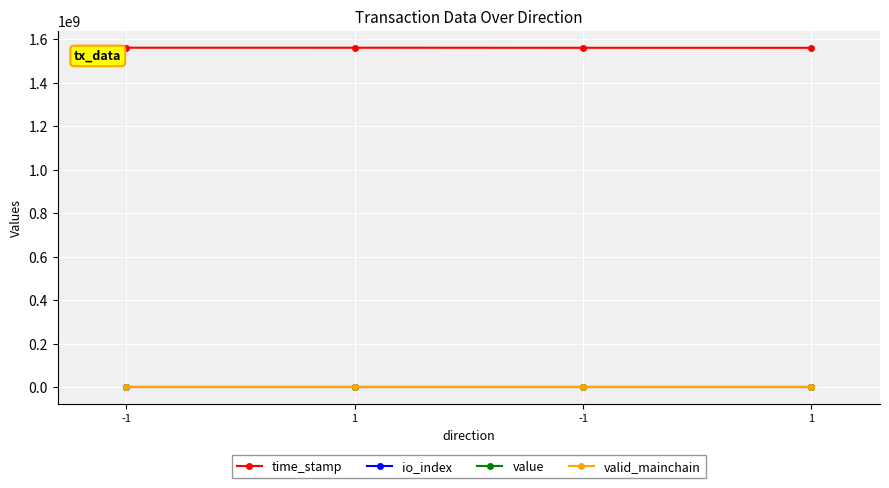

At how many categories does at least one series exceed 484315740?

4